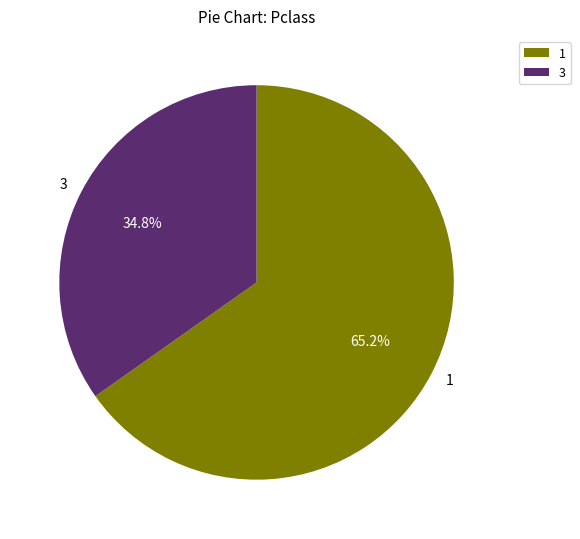

What is the smallest slice in the pie chart?

3